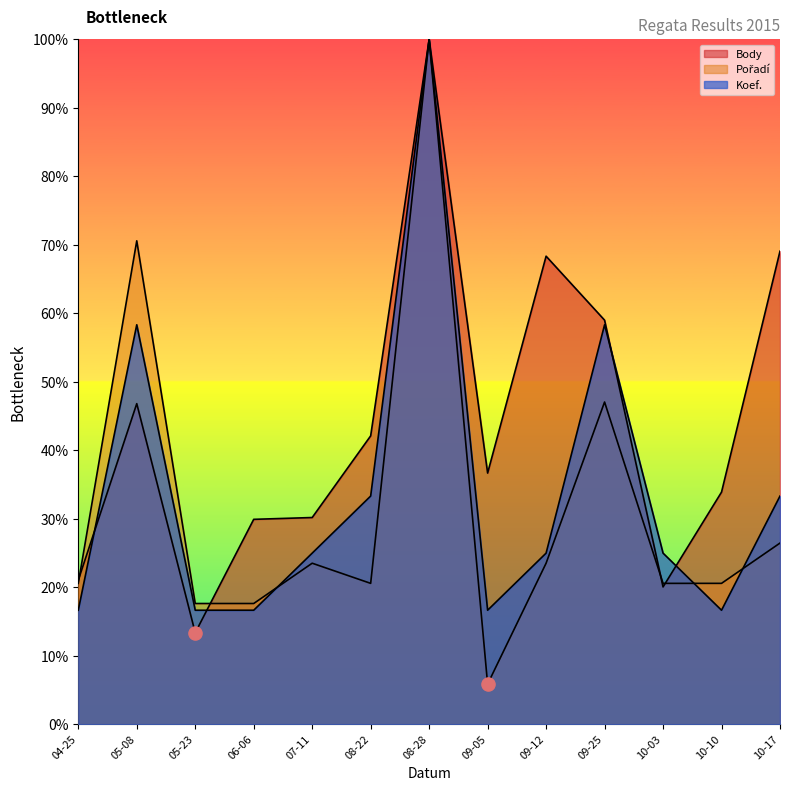

Which series contains the lowest Y value?

Pořadí